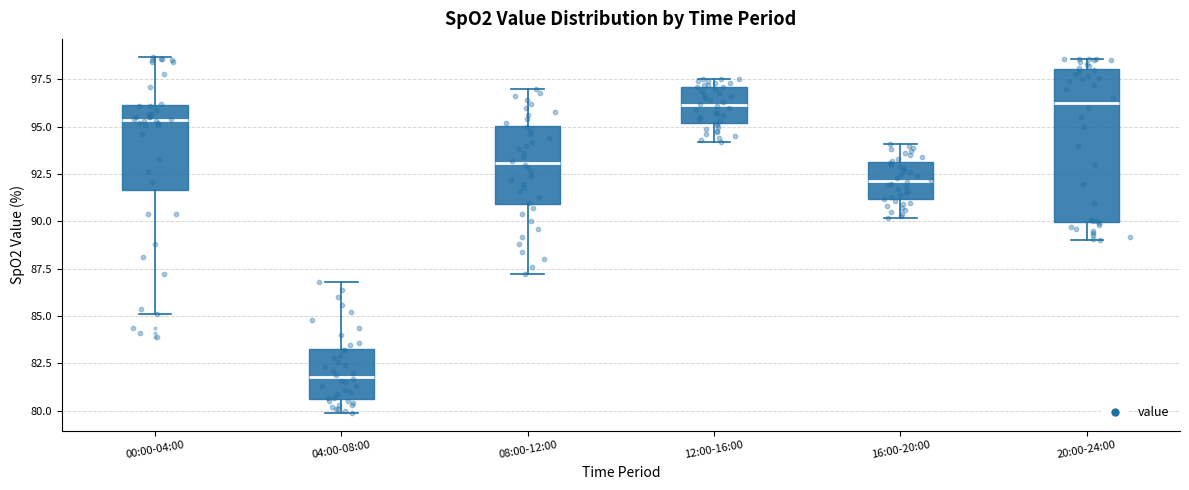

Reading left to right, read every box against the y-axis: the position of its median line, the range the box covers, and the ends of its whiskers. The values are not printed on the chart, so give them approximately, as read against the axis.

00:00-04:00: median 95.5, box 91.5 to 96.0, whiskers 85.0 to 98.5
04:00-08:00: median 82.0, box 80.5 to 83.5, whiskers 80.0 to 87.0
08:00-12:00: median 93.0, box 91.0 to 95.0, whiskers 87.0 to 97.0
12:00-16:00: median 96.0, box 95.0 to 97.0, whiskers 94.0 to 97.5
16:00-20:00: median 92.0, box 91.0 to 93.0, whiskers 90.0 to 94.0
20:00-24:00: median 96.5, box 90.0 to 98.0, whiskers 89.0 to 98.5